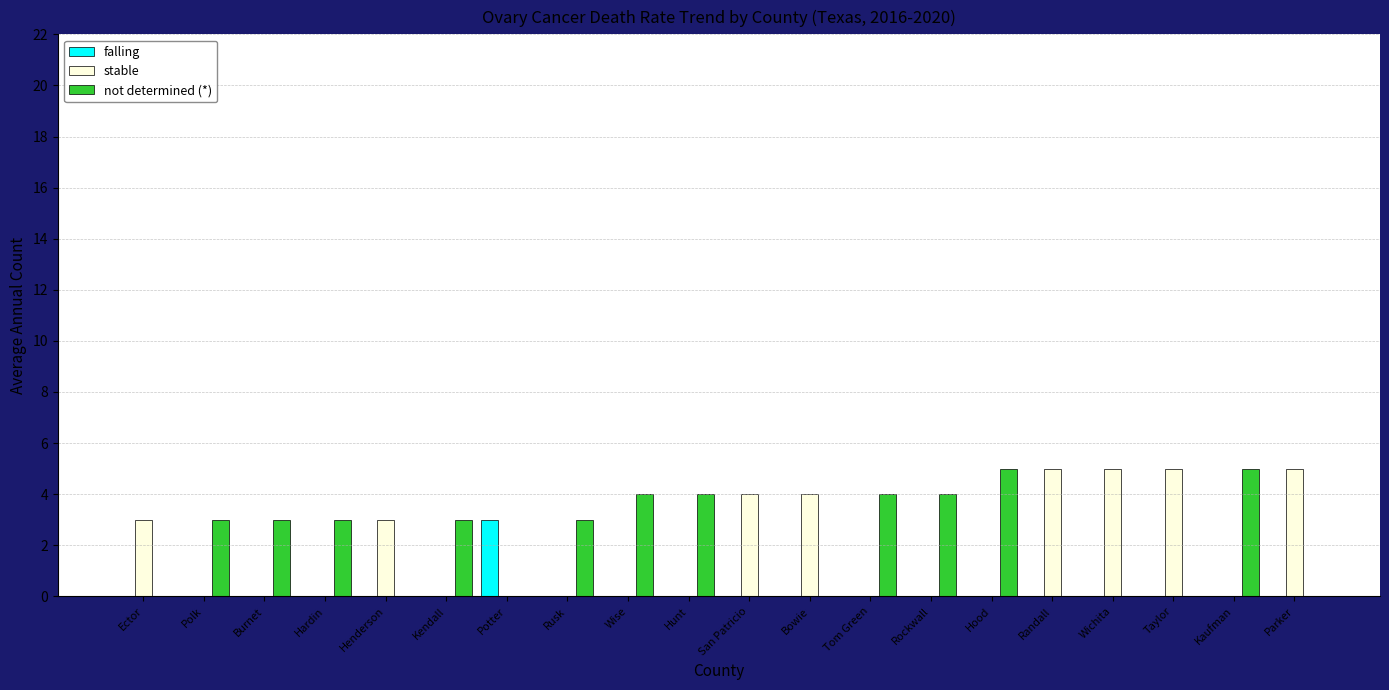

The value of stable at Parker is 8. True or false?

False